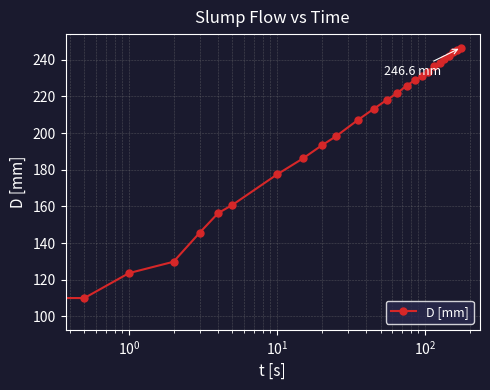

What is the value of the 26th point from the left?

246.6